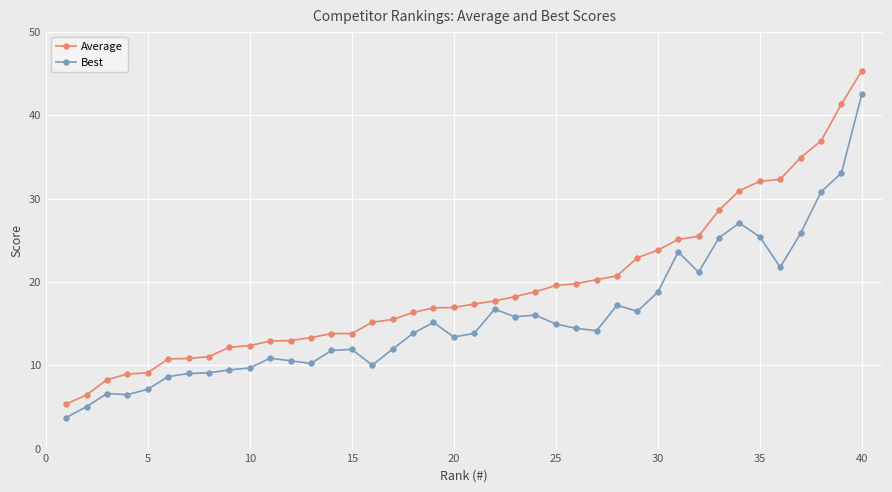

Count the number of categories in the chart.

40